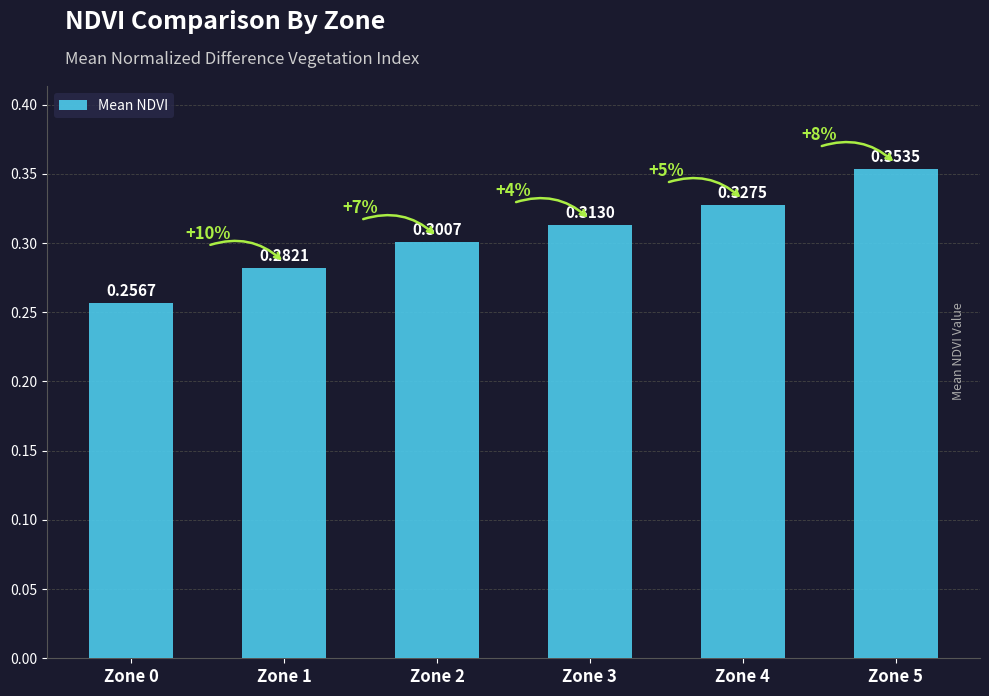

How many bars are there in total?

6